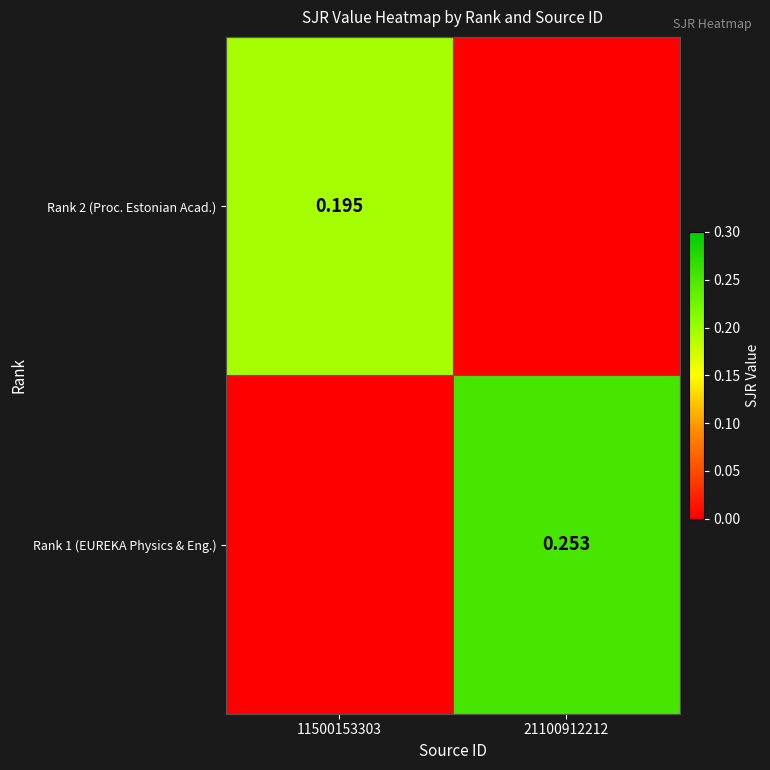

Is the value of Rank 1 (EUREKA Physics & Eng.) at 21100912212 greater than the value of Rank 2 (Proc. Estonian Acad.) at 11500153303?

Yes